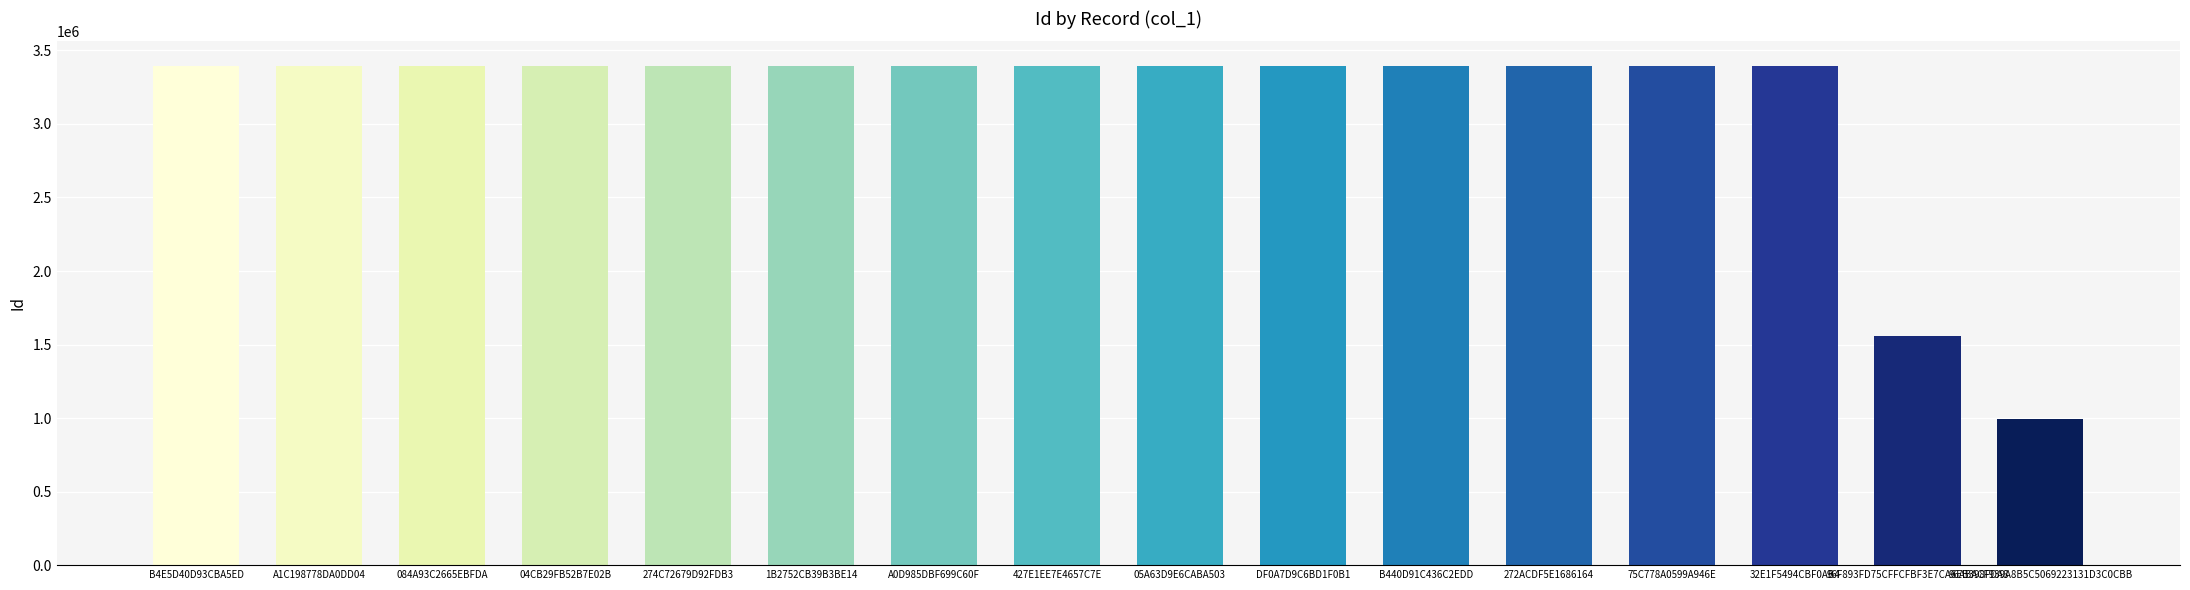

Read the value at A1C198778DA0DD04, to the nearest 100.

3391800